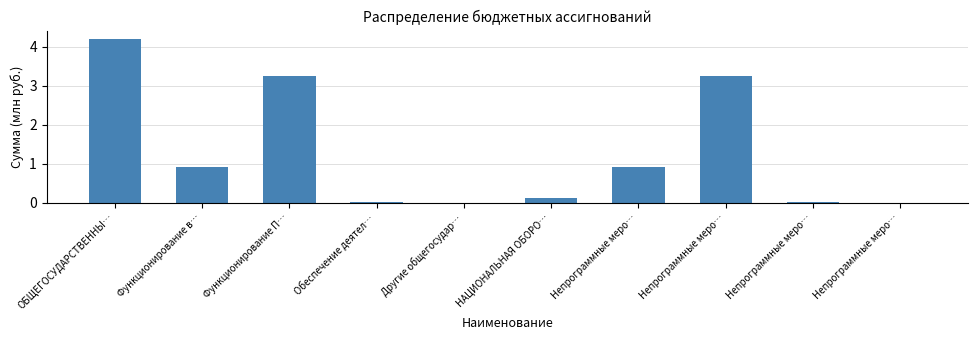

Reading right to left, extract all data points from this chart.

Непрограммные меро…=0.0	Непрограммные меро…=0.0	Непрограммные меро…=3.3	Непрограммные меро…=0.9	НАЦИОНАЛЬНАЯ ОБОРО…=0.1	Другие общегосудар…=0.0	Обеспечение деятел…=0.0	Функционирование П…=3.3	Функционирование в…=0.9	ОБЩЕГОСУДАРСТВЕННЫ…=4.2